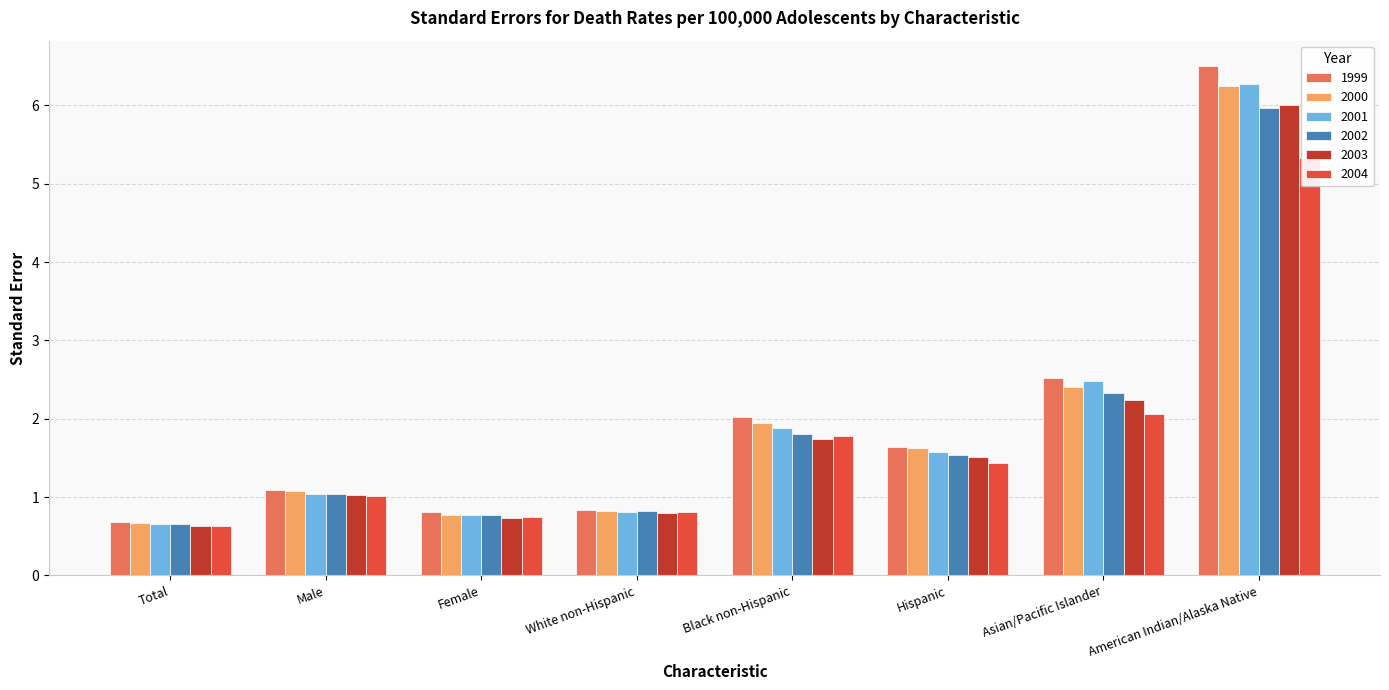

At how many categories does at least one series exceed 2?

3